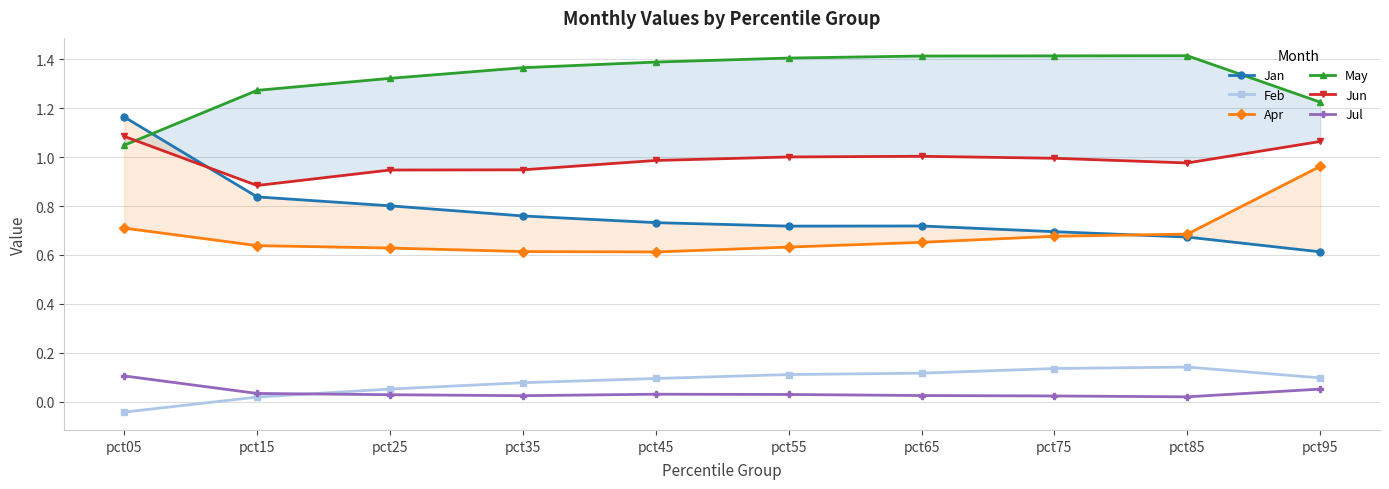

How many lines are shown in the chart?

6